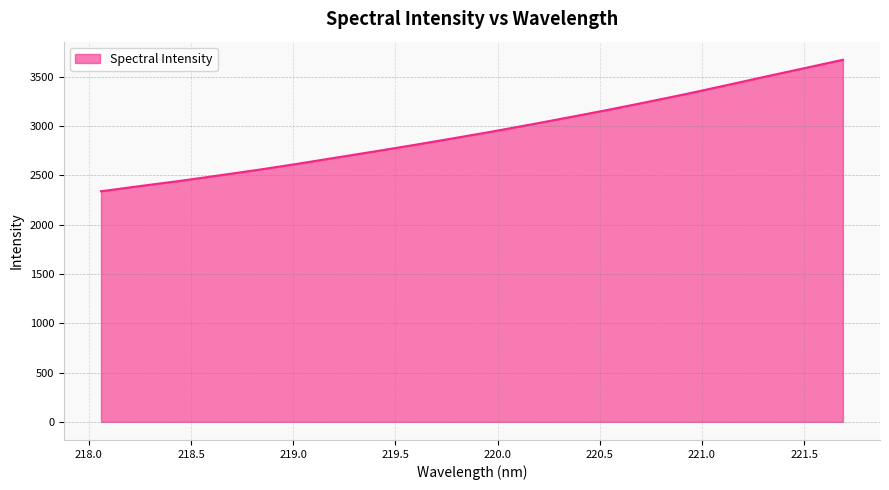

What is the smallest value displayed?

2339.7